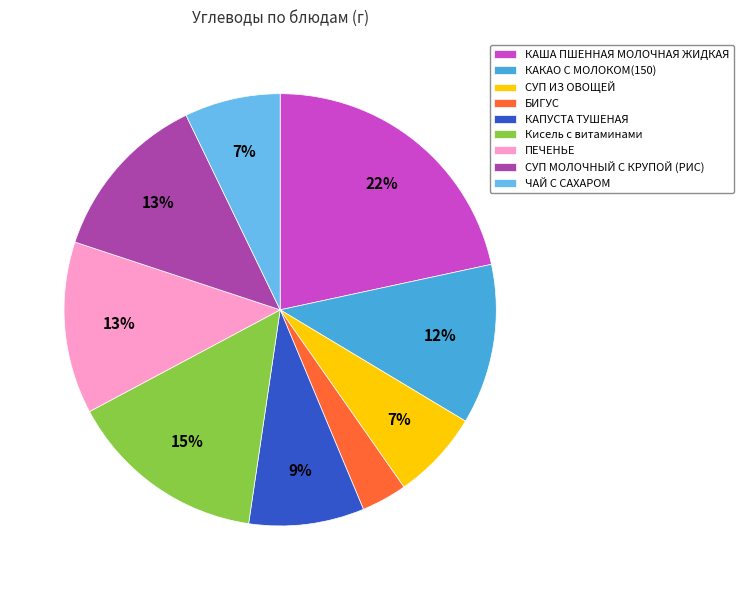

Is it true that ЧАЙ С САХАРОМ is 7% of the pie?

True